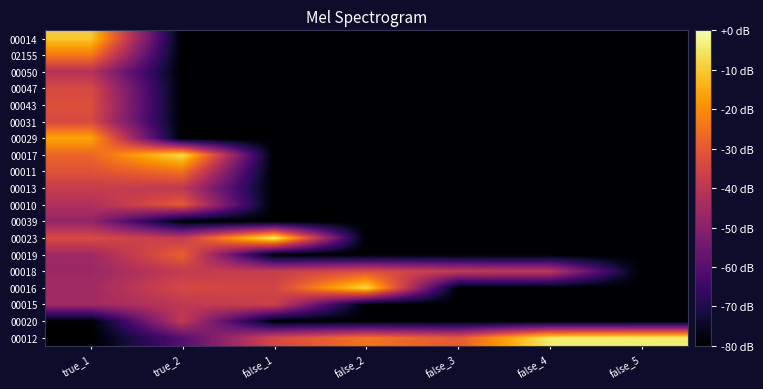

How many data points does each series have?

7